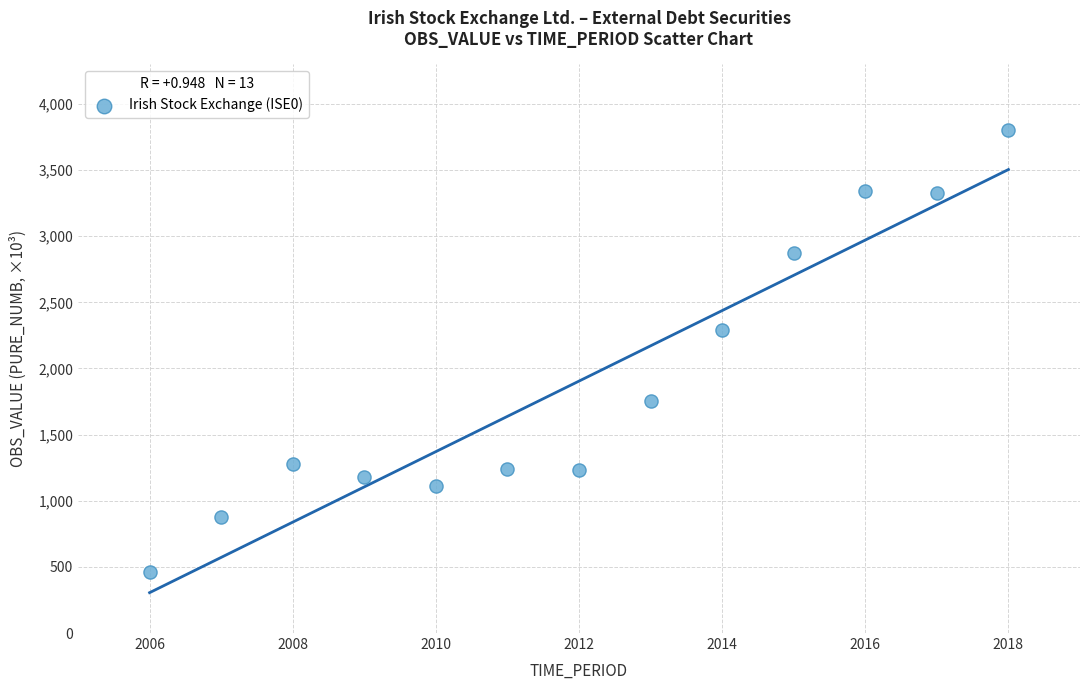

What is the range of Y values (max minus min)?

3342.6